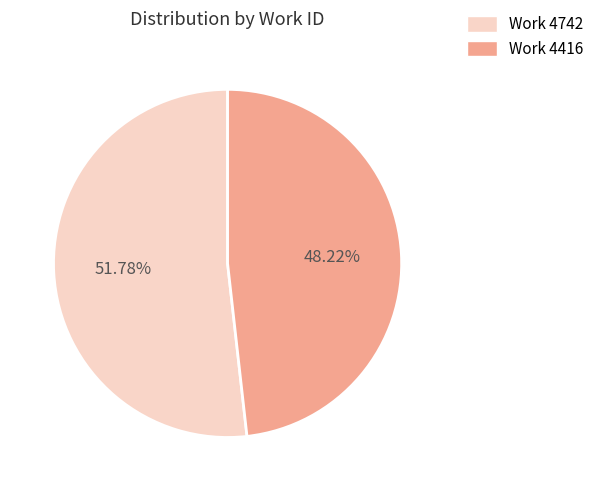

Rank the categories by value from lowest to highest.

Work 4416, Work 4742